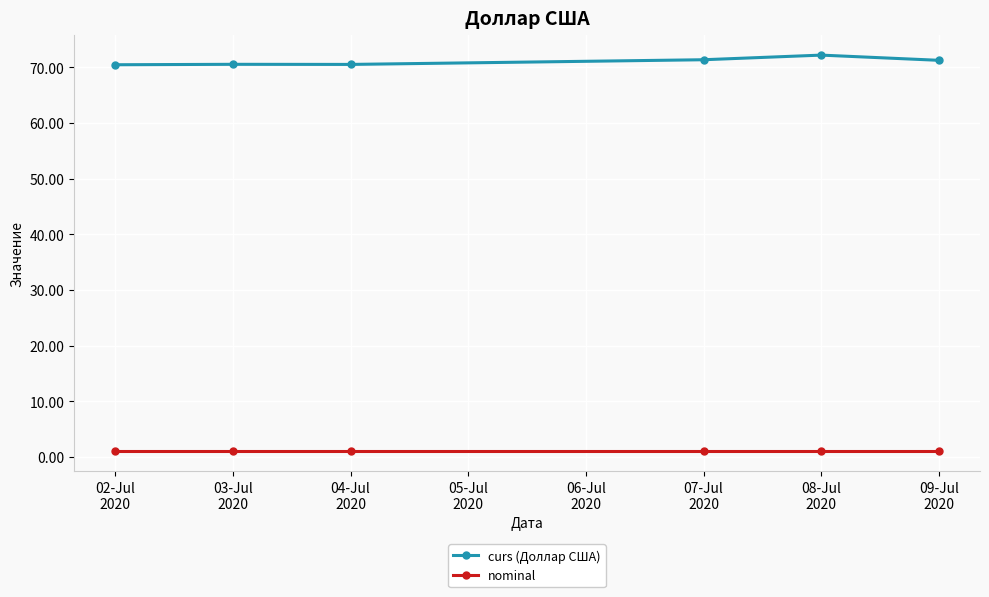

At how many categories does at least one series exceed 41?

6